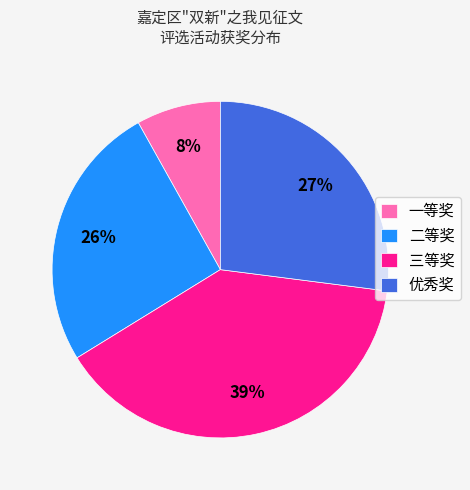

What is the smallest slice in the pie chart?

一等奖